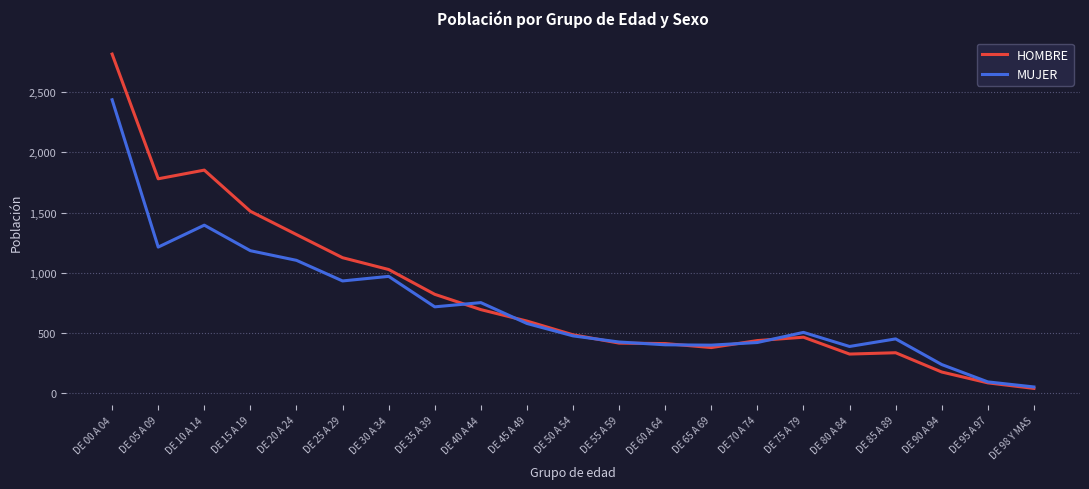

Is it true that HOMBRE equals 466 at DE 75 A 79?

True